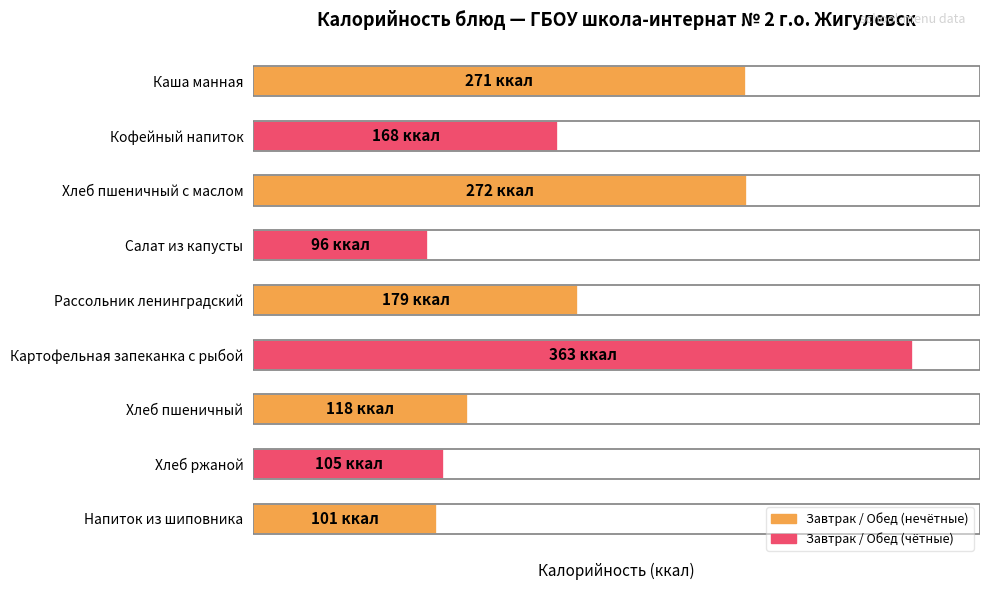

What is the maximum value shown in the chart?

363